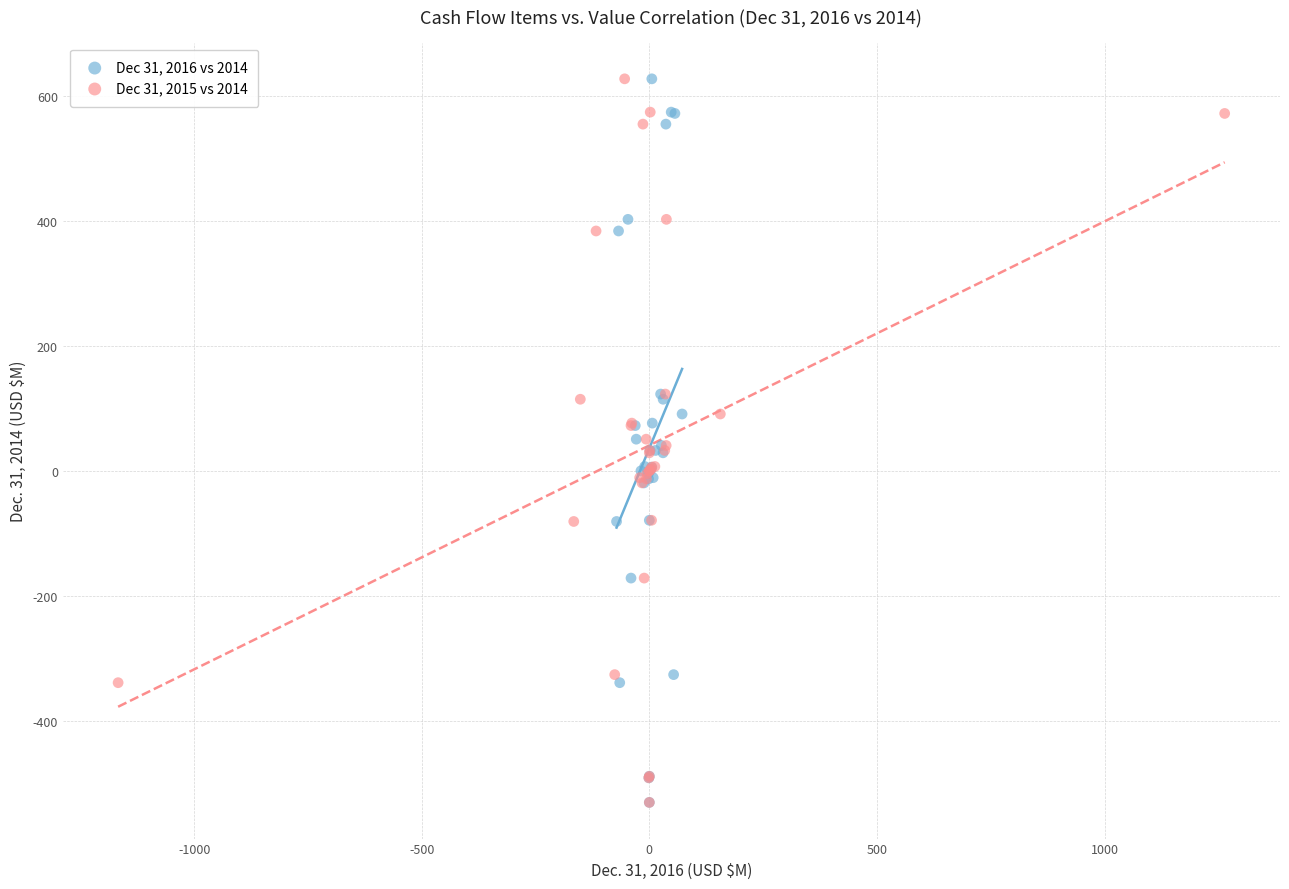

What are all the series names shown in the legend?

Dec 31, 2016 vs 2014, Dec 31, 2015 vs 2014